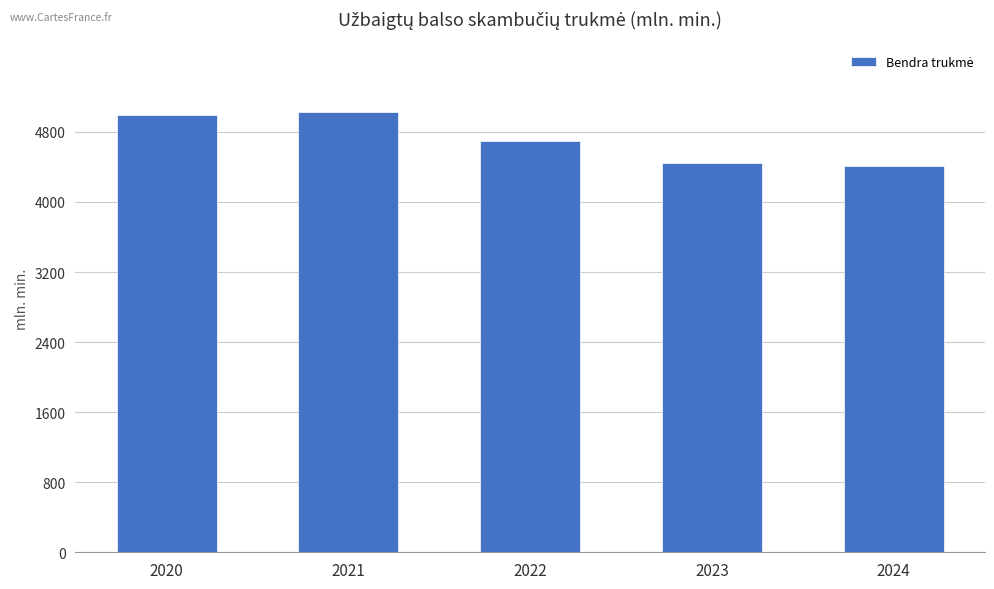

Is it true that the value at 2020 is 4994.0?

True